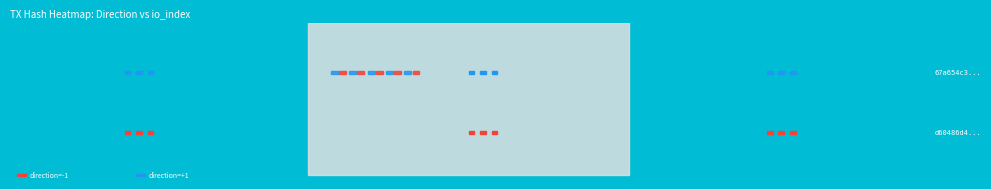

Which series changed the most between direction and io_index?

67a654c3f200251eaf2d3115b83b4922ede195f